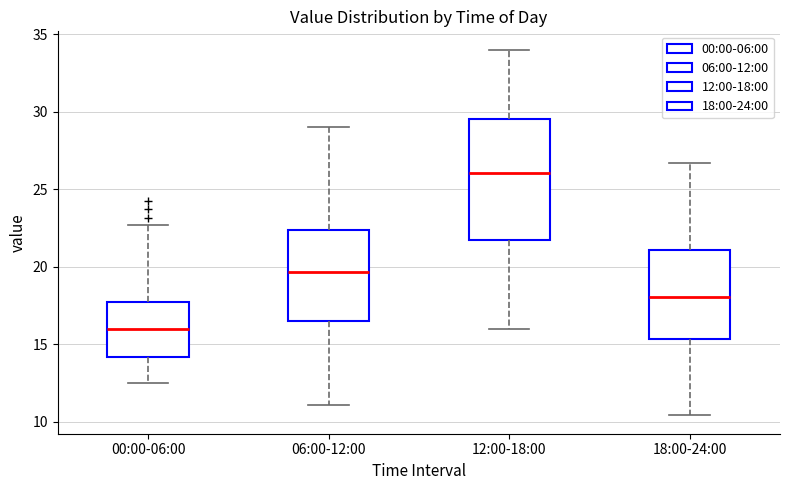

Reading left to right, transcribe this box plot: for each box, give where its median line is, the range the box spans, and where its two whiskers end, as read against the y-axis. The values are not printed on the chart, so give them approximately, as read against the axis.

00:00-06:00: median 16.0, box 14.0 to 17.5, whiskers 12.5 to 22.5
06:00-12:00: median 19.5, box 16.5 to 22.5, whiskers 11.0 to 29.0
12:00-18:00: median 26.0, box 21.5 to 29.5, whiskers 16.0 to 34.0
18:00-24:00: median 18.0, box 15.5 to 21.0, whiskers 10.5 to 26.5